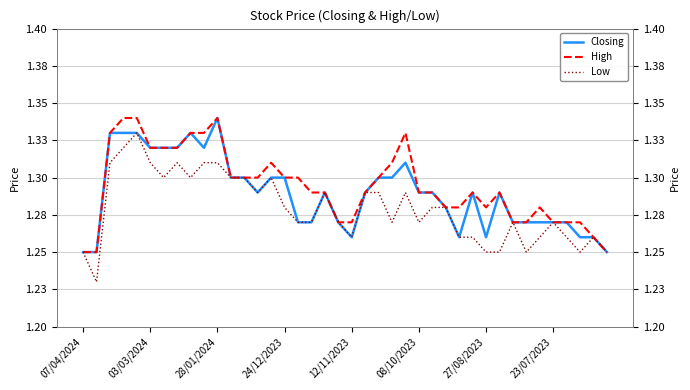

True or false: Closing has more than 1 interior local peaks.

True